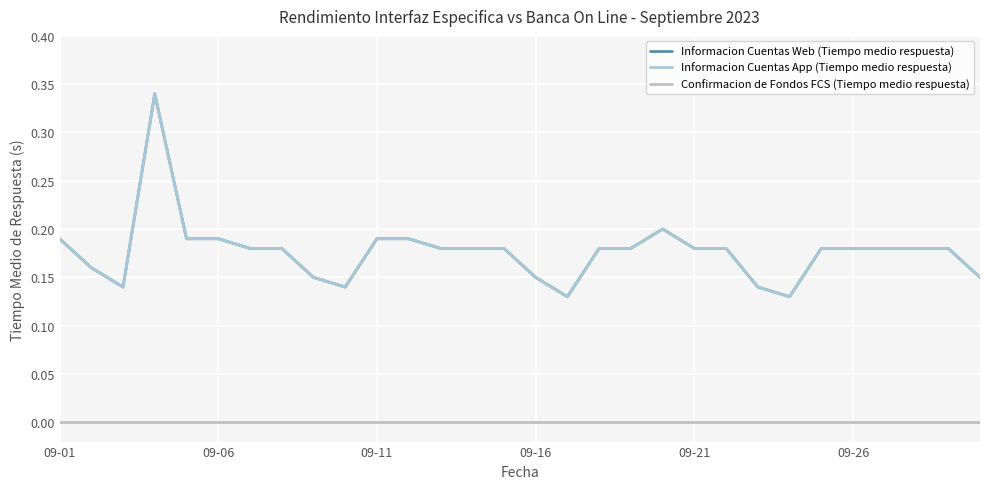

True or false: Informacion Cuentas Web (Tiempo medio respuesta) has more than 2 points higher than both neighbors.

False